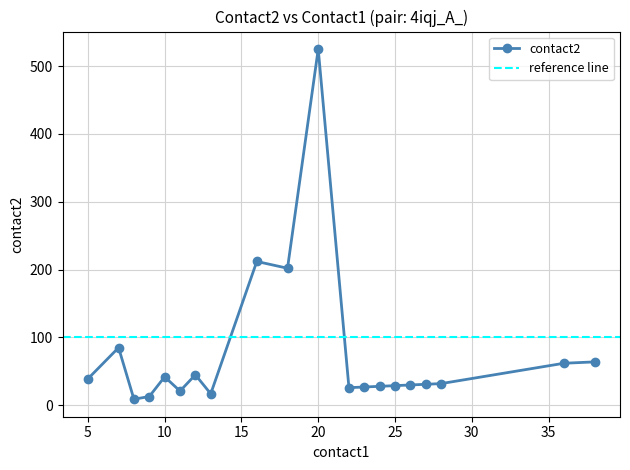

Is the value of flow1 at 27 greater than the value of flow2 at 20?

No